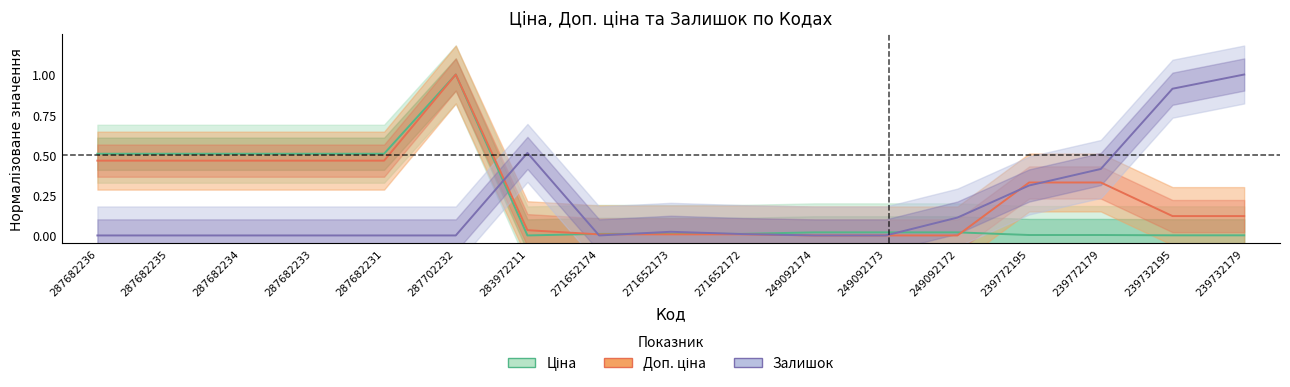

Is it true that Залишок equals 0.0 at 271652172?

False